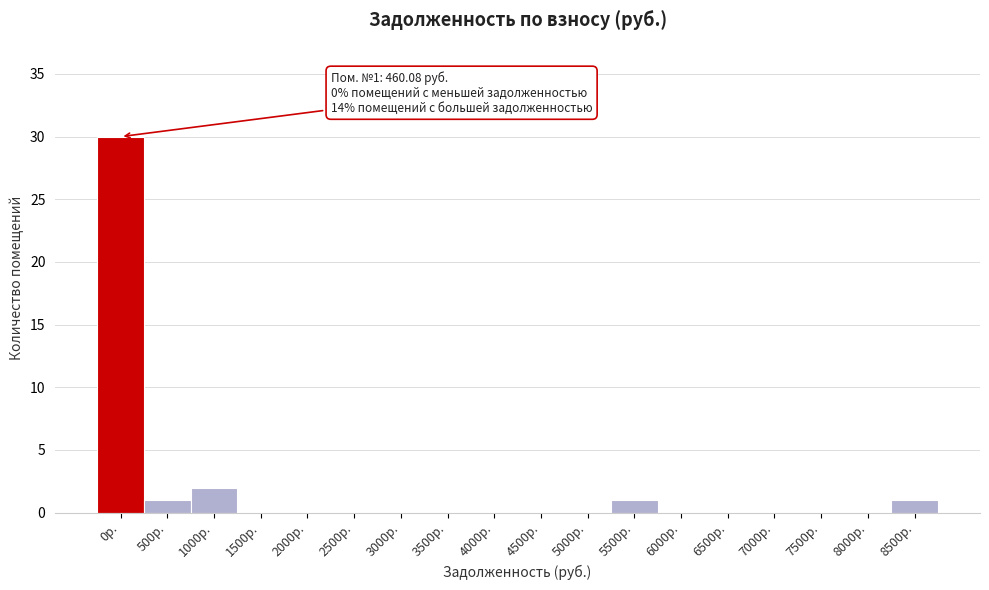

Reading right to left, transcribe all the data shown in this chart.

8500р.=1	8000р.=0	7500р.=0	7000р.=0	6500р.=0	6000р.=0	5500р.=1	5000р.=0	4500р.=0	4000р.=0	3500р.=0	3000р.=0	2500р.=0	2000р.=0	1500р.=0	1000р.=2	500р.=1	0р.=30